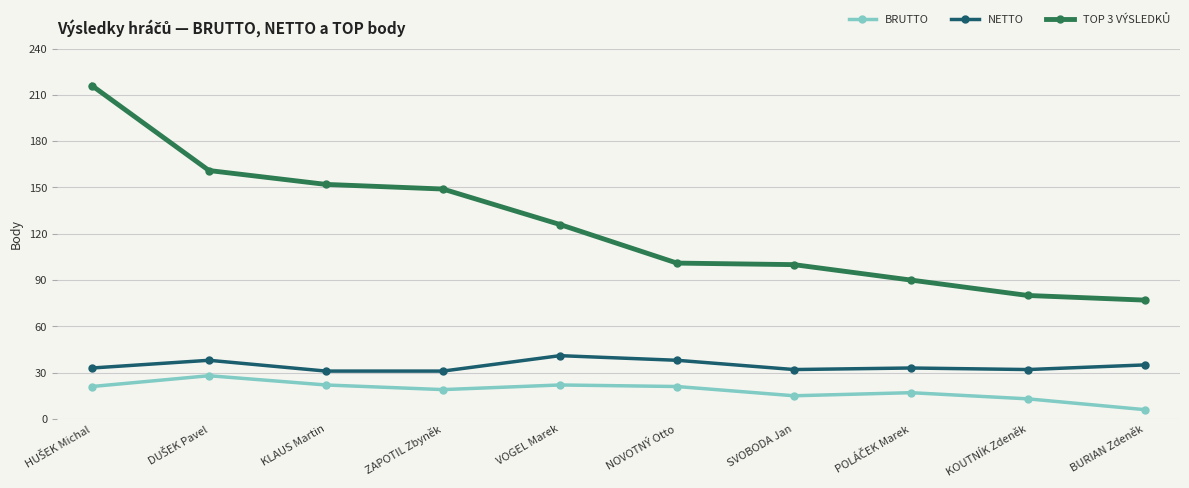

True or false: BRUTTO has a value of 35 at VOGEL Marek.

False